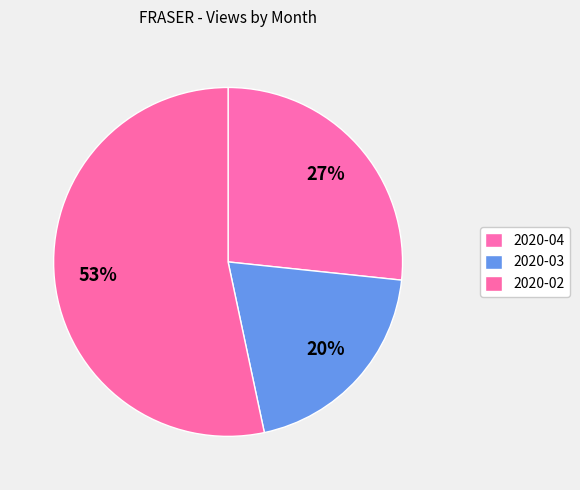

Rank the categories by value from lowest to highest.

2020-03, 2020-04, 2020-02